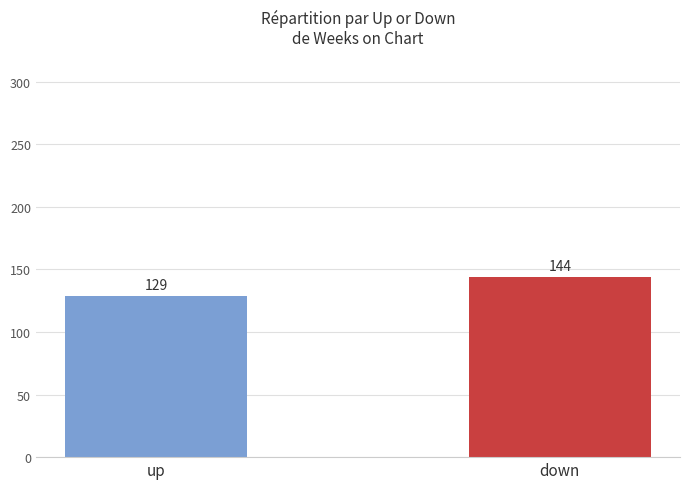

Which category has the highest value across all series?

down